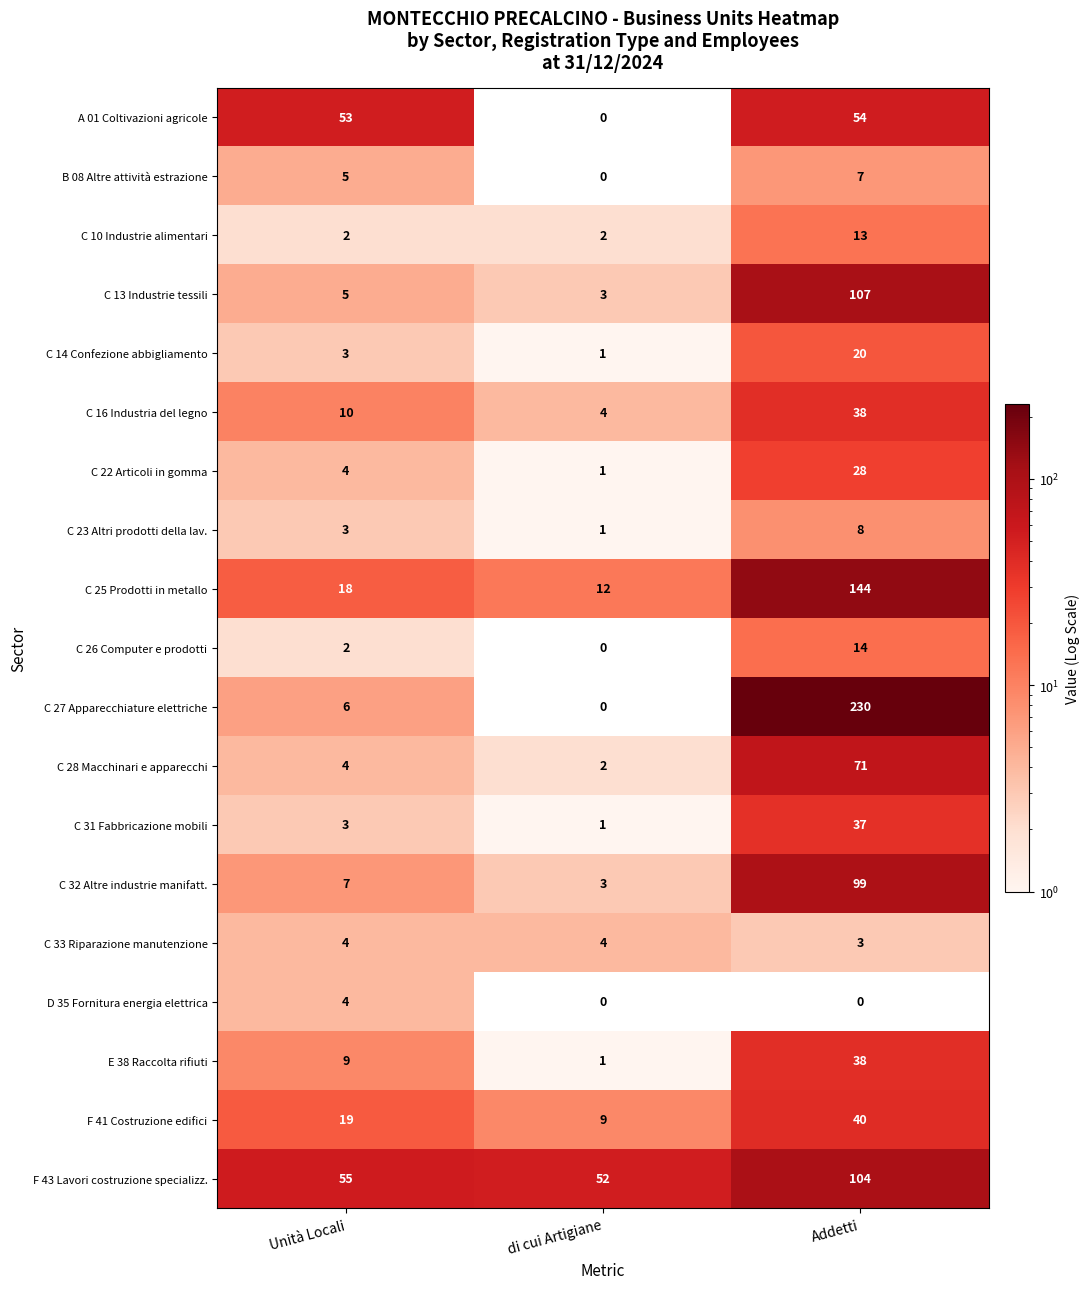

The C 10 Industrie alimentari series shows 0.5 at di cui Artigiane. True or false?

False